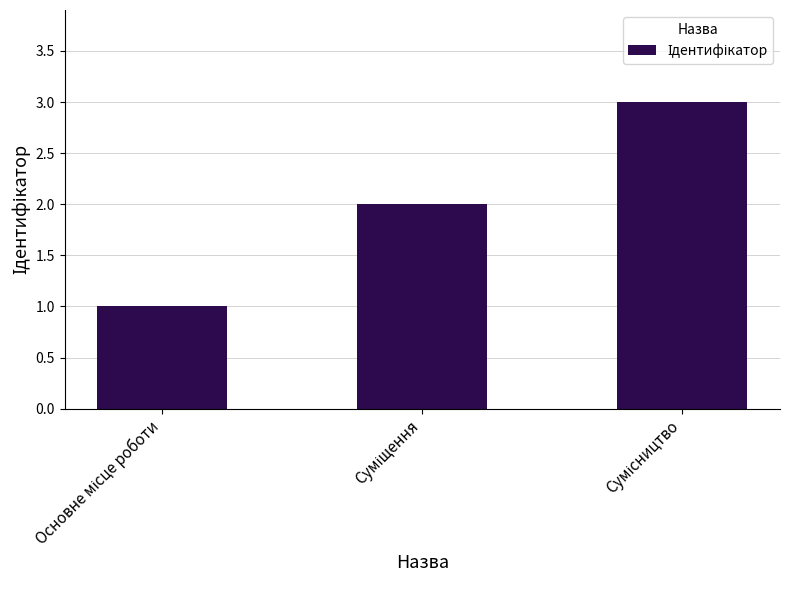

What is the minimum value shown in the chart?

1